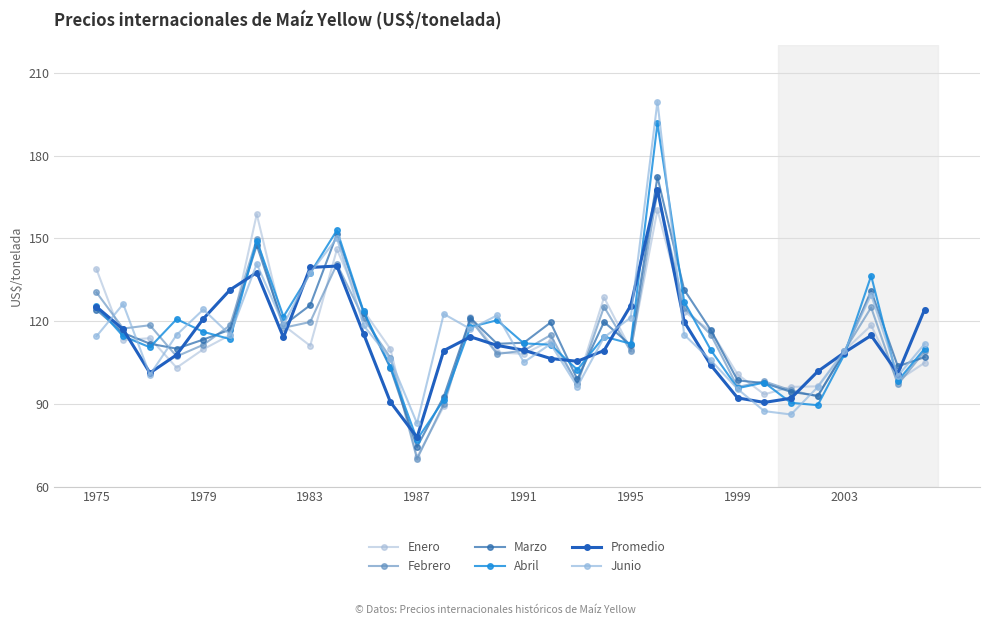

Which series has the widest spread of values?

Junio